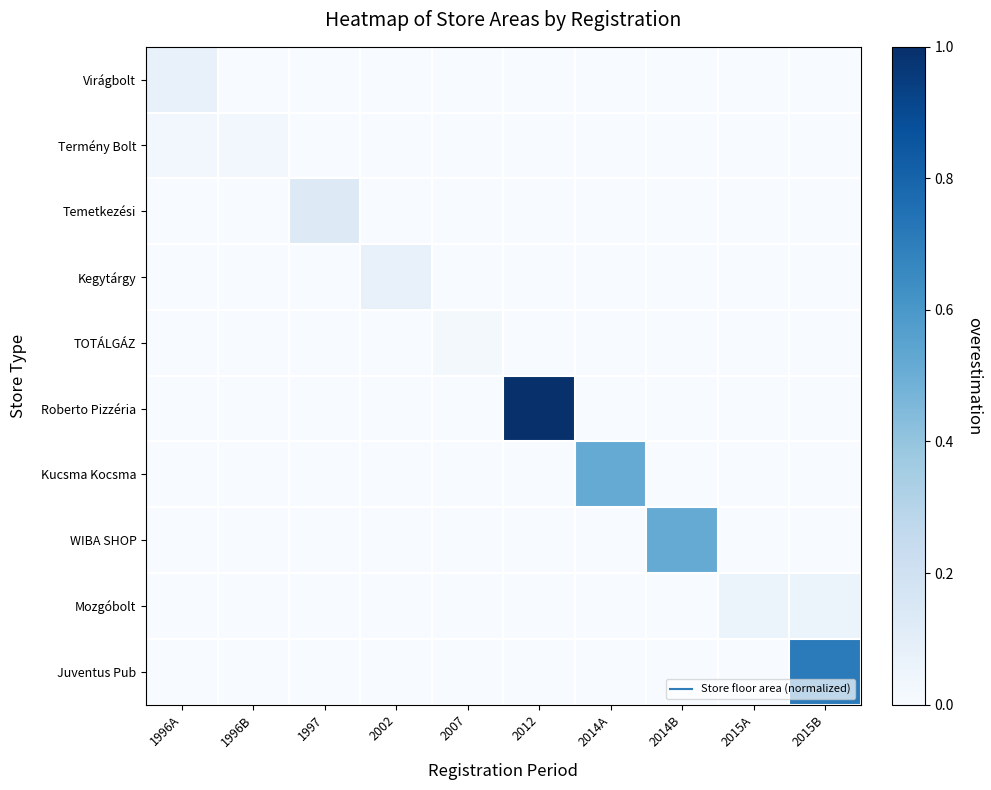

Reading left to right, what are all the values shown in this chart?

Virágbolt: 1996A=0.1	1996B=0.0	1997=0.0	2002=0.0	2007=0.0	2012=0.0	2014A=0.0	2014B=0.0	2015A=0.0	2015B=0.0
Termény Bolt: 1996A=0.0	1996B=0.0	1997=0.0	2002=0.0	2007=0.0	2012=0.0	2014A=0.0	2014B=0.0	2015A=0.0	2015B=0.0
Temetkezési: 1996A=0.0	1996B=0.0	1997=0.1	2002=0.0	2007=0.0	2012=0.0	2014A=0.0	2014B=0.0	2015A=0.0	2015B=0.0
Kegytárgy: 1996A=0.0	1996B=0.0	1997=0.0	2002=0.1	2007=0.0	2012=0.0	2014A=0.0	2014B=0.0	2015A=0.0	2015B=0.0
TOTÁLGÁZ: 1996A=0.0	1996B=0.0	1997=0.0	2002=0.0	2007=0.0	2012=0.0	2014A=0.0	2014B=0.0	2015A=0.0	2015B=0.0
Roberto Pizzéria: 1996A=0.0	1996B=0.0	1997=0.0	2002=0.0	2007=0.0	2012=1.0	2014A=0.0	2014B=0.0	2015A=0.0	2015B=0.0
Kucsma Kocsma: 1996A=0.0	1996B=0.0	1997=0.0	2002=0.0	2007=0.0	2012=0.0	2014A=0.5	2014B=0.0	2015A=0.0	2015B=0.0
WIBA SHOP: 1996A=0.0	1996B=0.0	1997=0.0	2002=0.0	2007=0.0	2012=0.0	2014A=0.0	2014B=0.5	2015A=0.0	2015B=0.0
Mozgóbolt: 1996A=0.0	1996B=0.0	1997=0.0	2002=0.0	2007=0.0	2012=0.0	2014A=0.0	2014B=0.0	2015A=0.1	2015B=0.1
Juventus Pub: 1996A=0.0	1996B=0.0	1997=0.0	2002=0.0	2007=0.0	2012=0.0	2014A=0.0	2014B=0.0	2015A=0.0	2015B=0.7